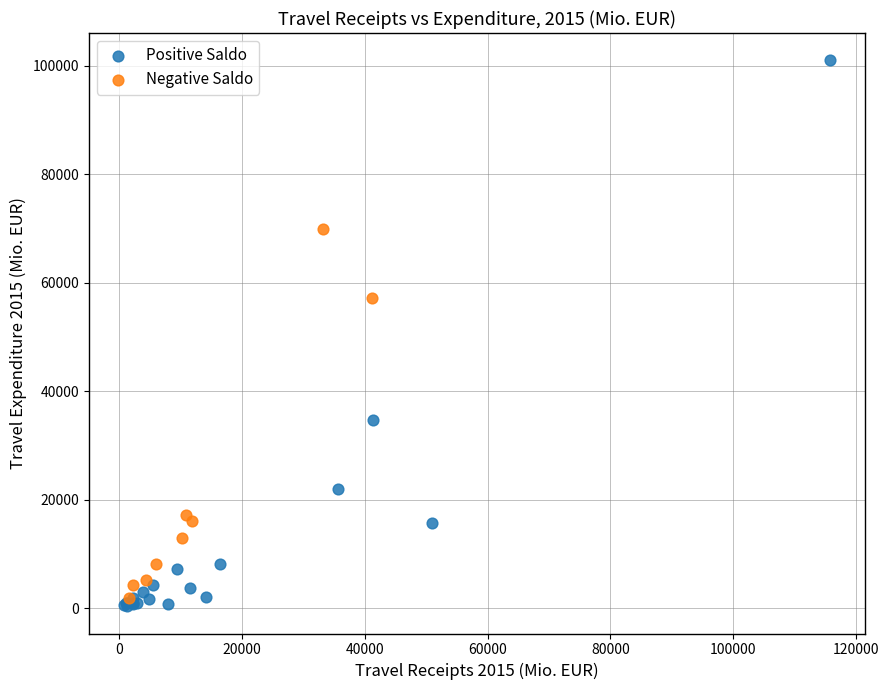

Which series contains the highest Y value?

Positive Saldo